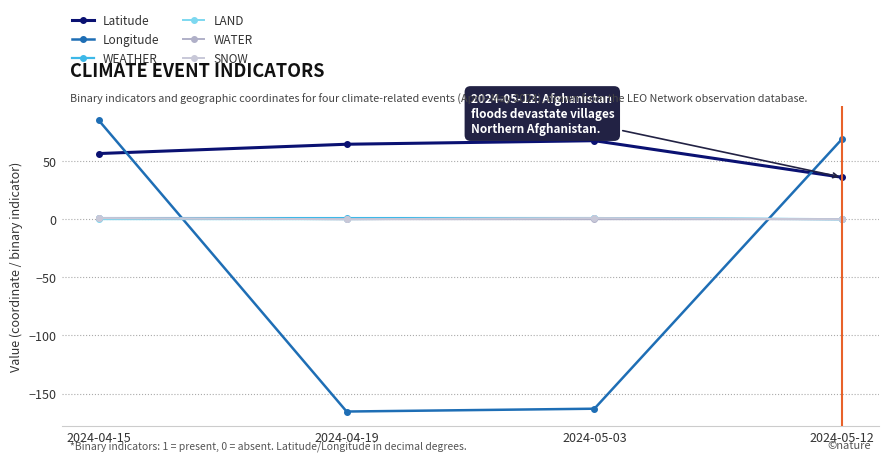

Count the number of categories in the chart.

4